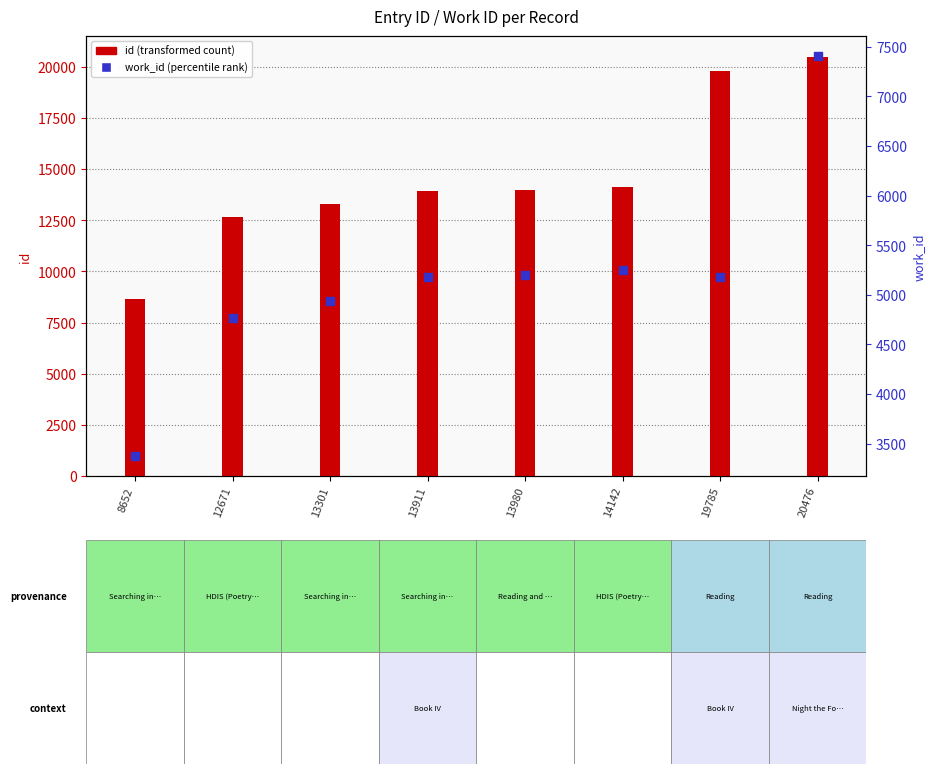

Which series reaches the minimum Y coordinate?

work_id